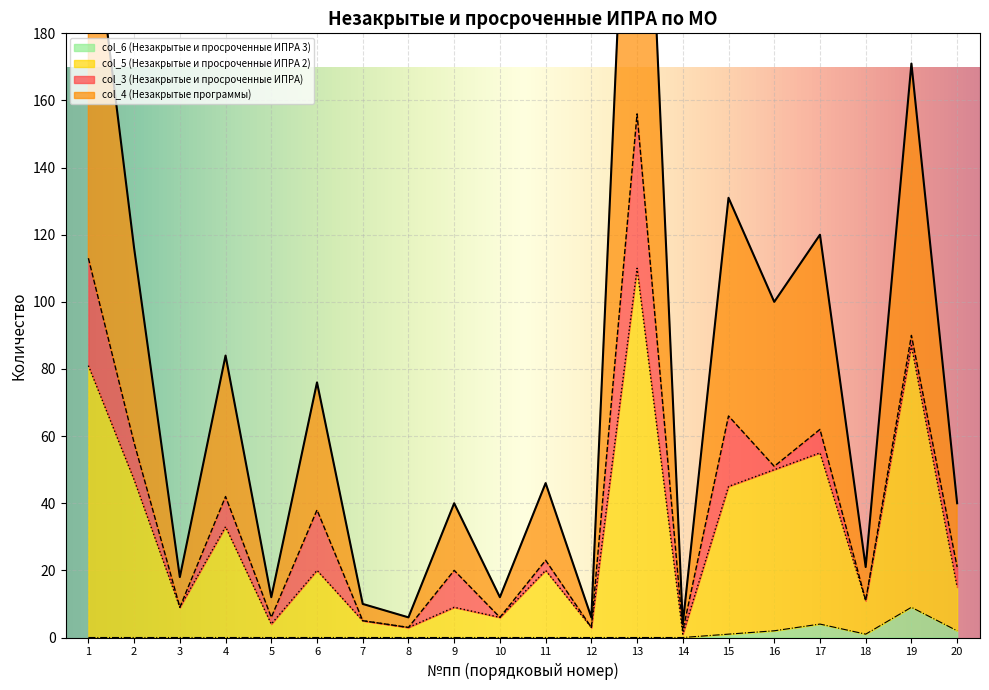

True or false: col_6 (Незакрытые и просроченные ИПРА 3) has a value of 4 at 17.

True